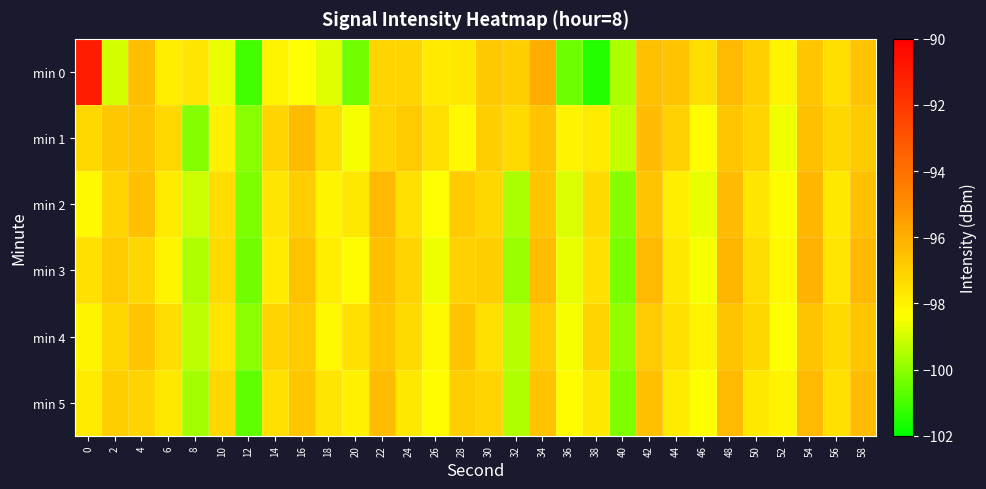

At which category does the chart reach its minimum across all series?

38